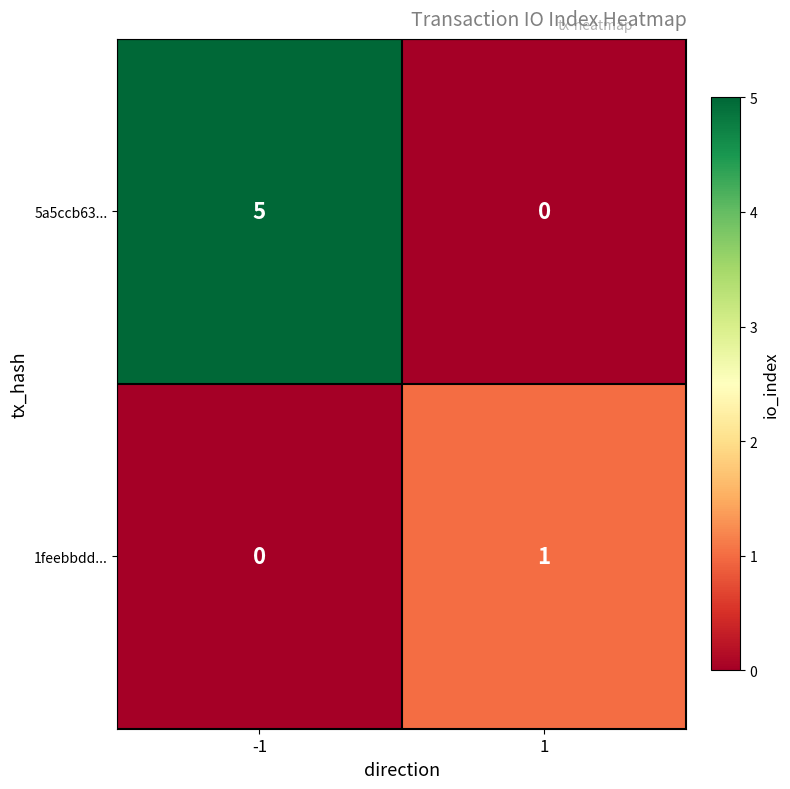

What is the difference between the maximum and minimum values in the 5a5ccb63... series?

5